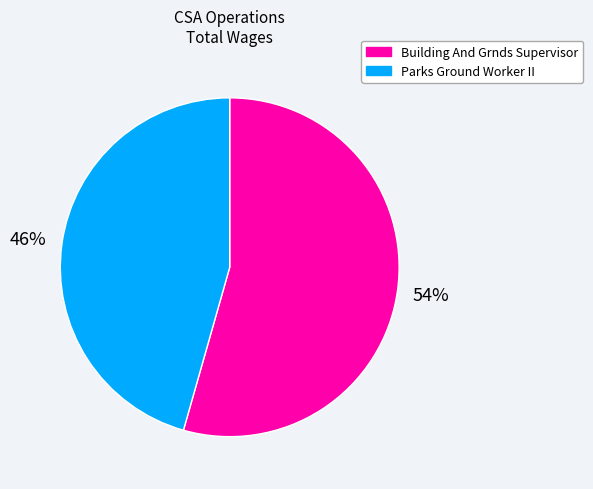

Combined, do Building And Grnds Supervisor and Parks Ground Worker II account for over 50%?

Yes